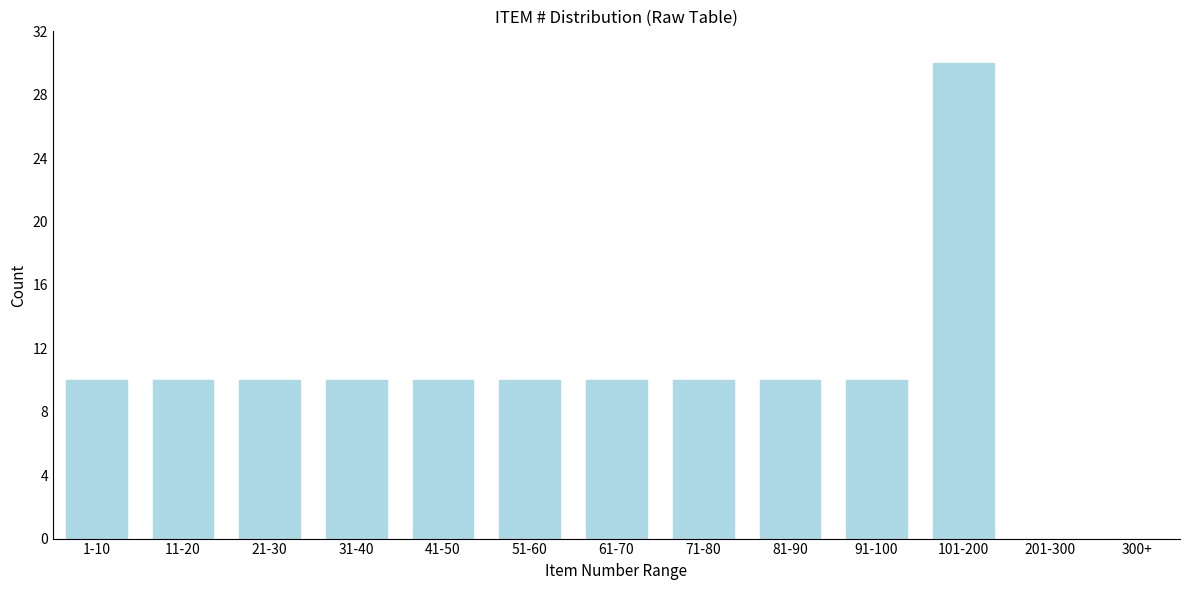

Reading left to right, what are all the values shown in this chart?

1-10=10	11-20=10	21-30=10	31-40=10	41-50=10	51-60=10	61-70=10	71-80=10	81-90=10	91-100=10	101-200=30	201-300=0	300+=0